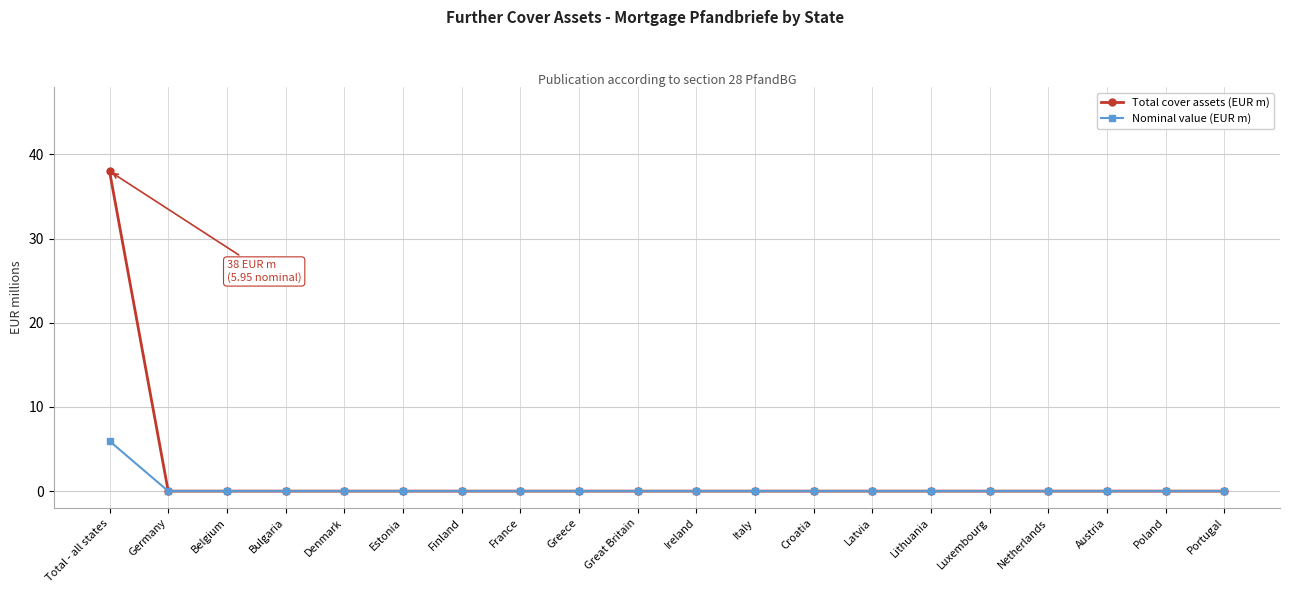

How many series are shown in this chart?

2